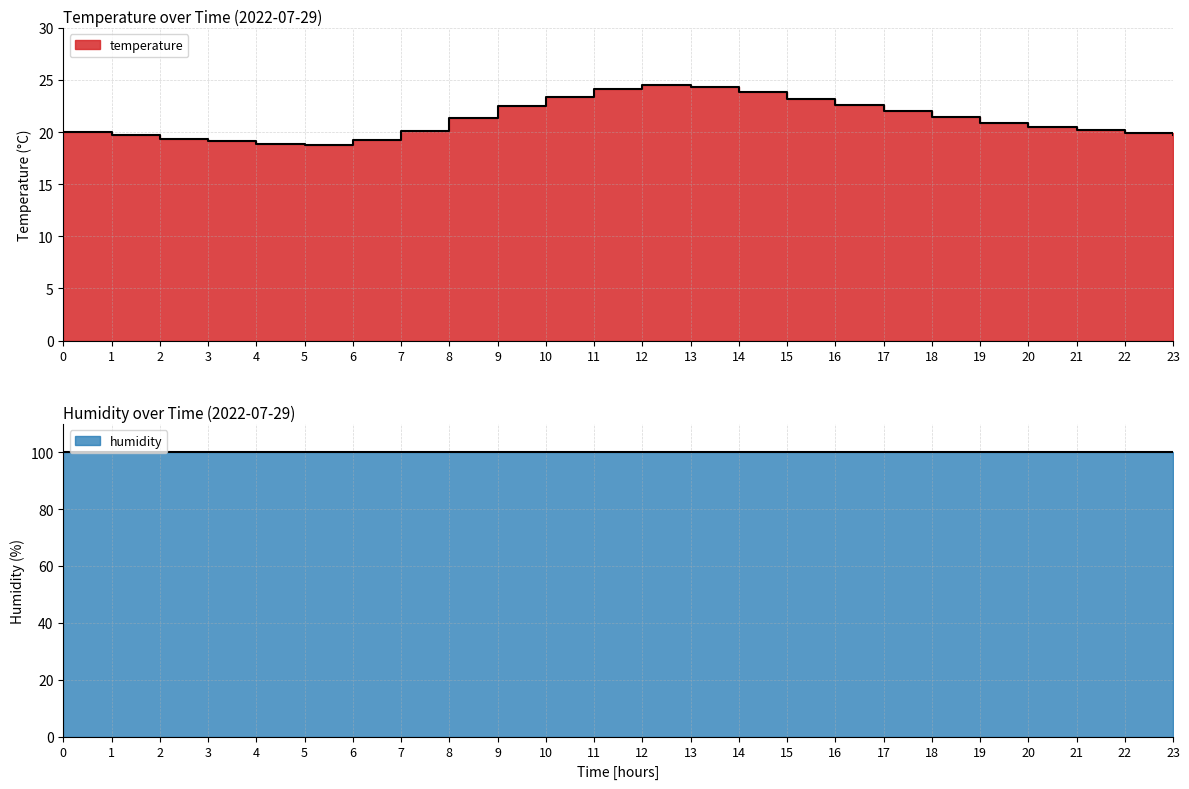

Where does the data first go above 20?

00:00